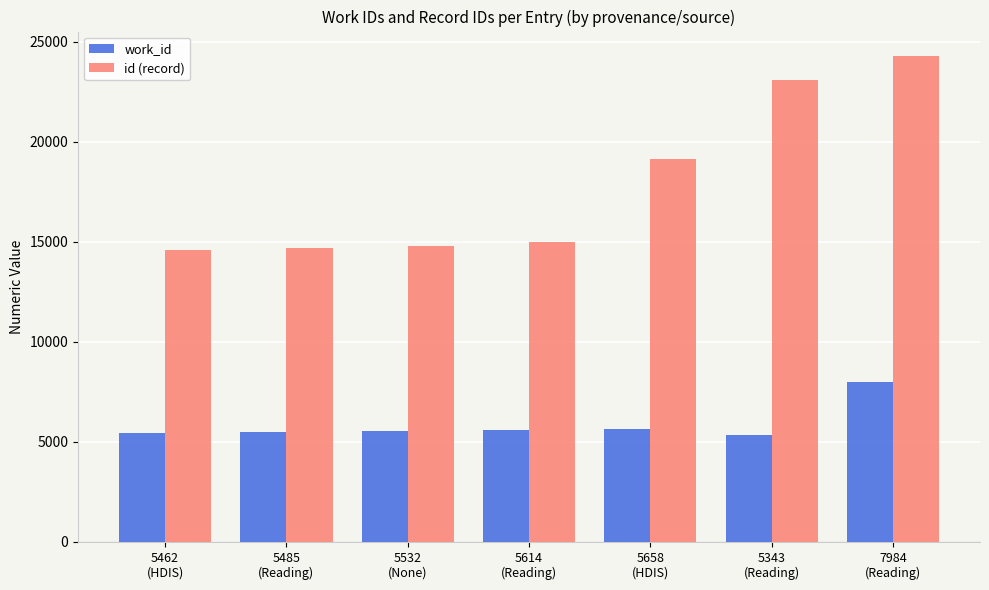

Which series has the largest total across all categories?

id (record)